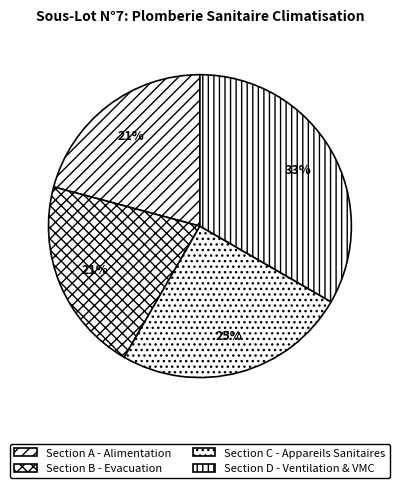

Is it true that Section C - Appareils Sanitaires is 39% of the pie?

False